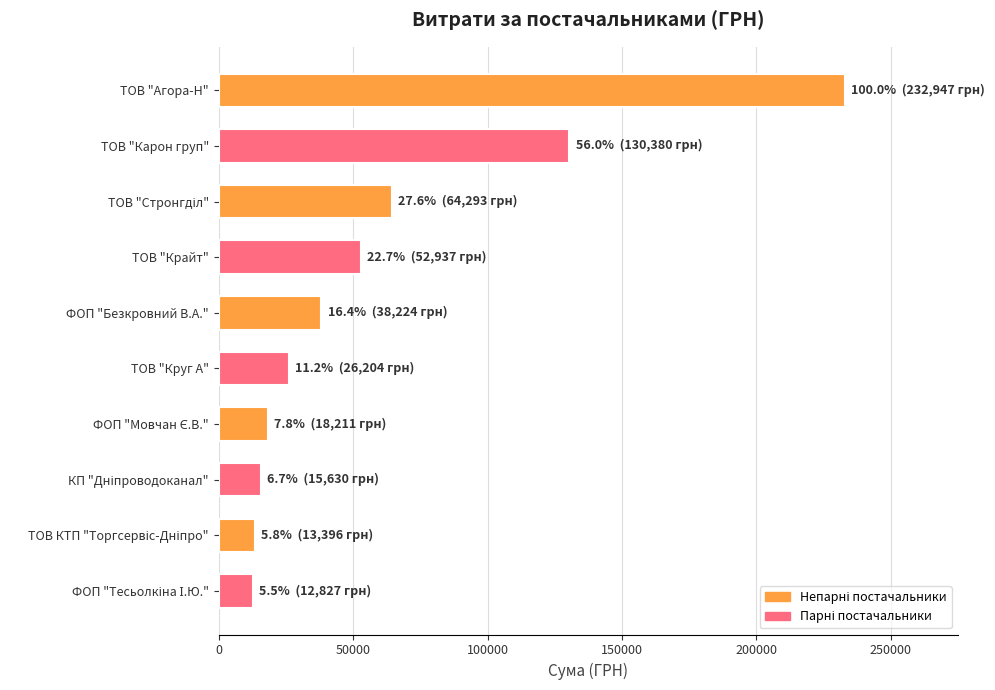

What is the difference between the second highest and second lowest values?

116983.2